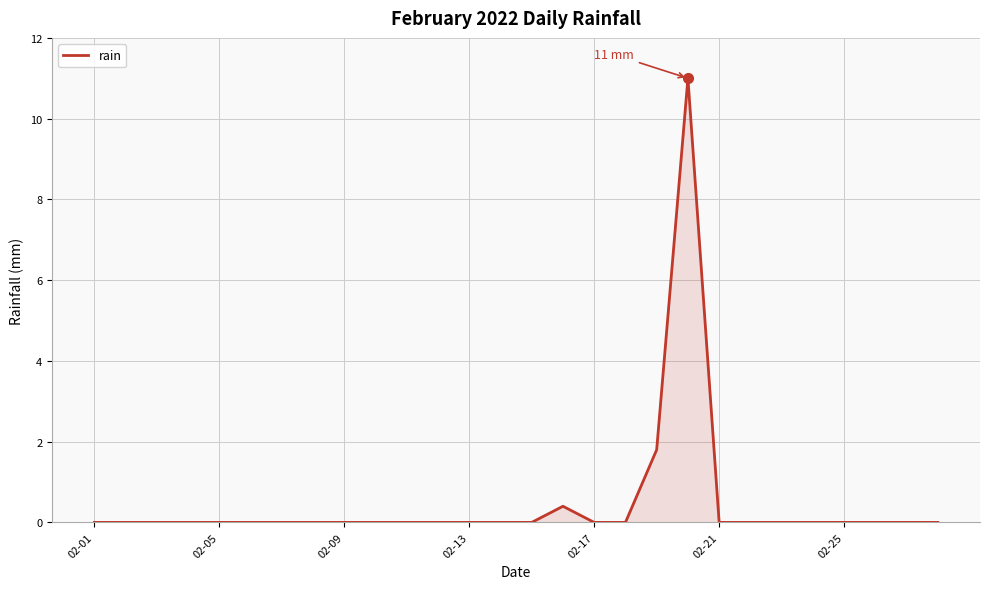

What is the maximum value shown in the chart?

11.0